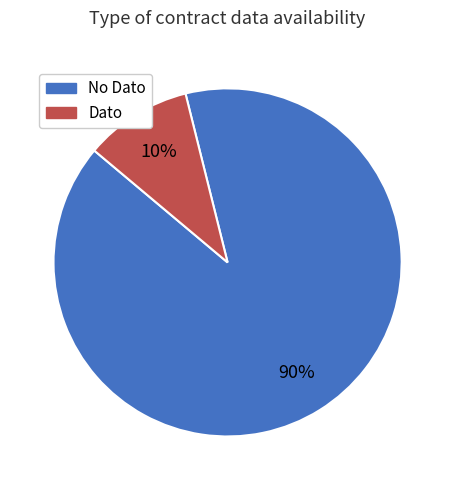

Which has a higher value, Dato or No Dato?

No Dato